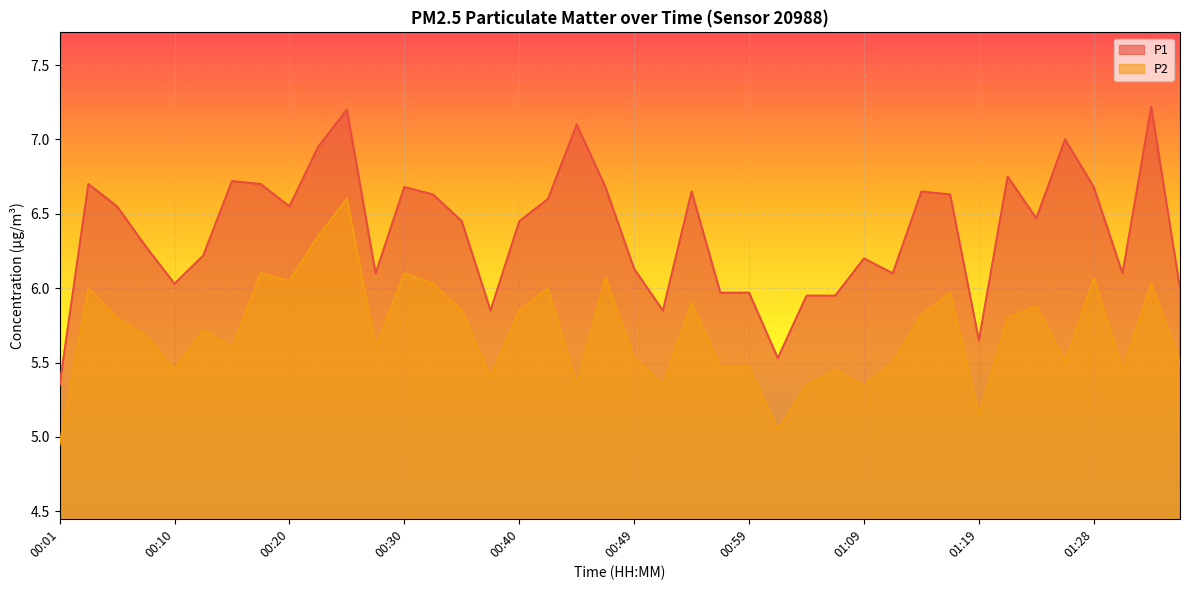

What value does the P1 series have at 00:40?

6.5